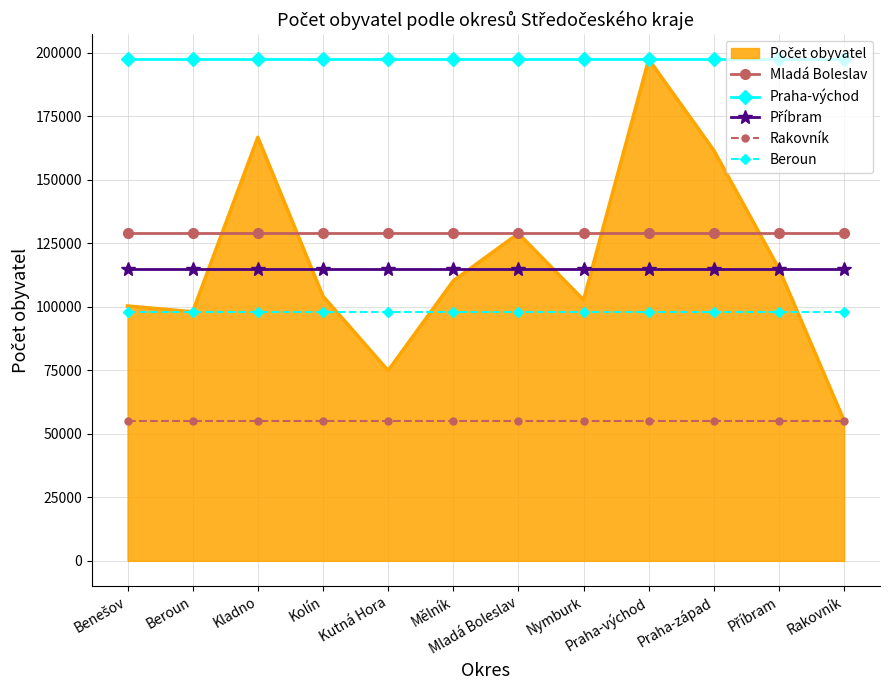

What is the spread (max minus min) of values at Praha-západ?

142292